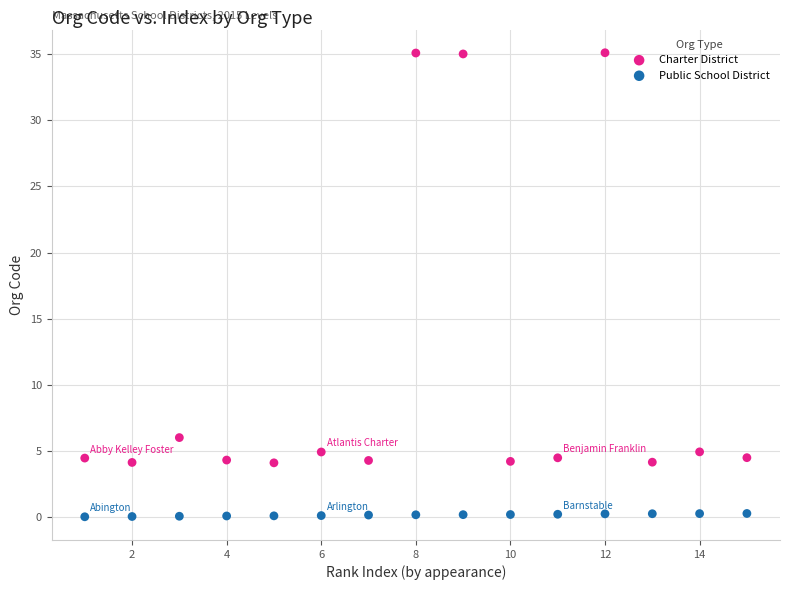

Which series has the largest Y range (max minus min)?

Charter District